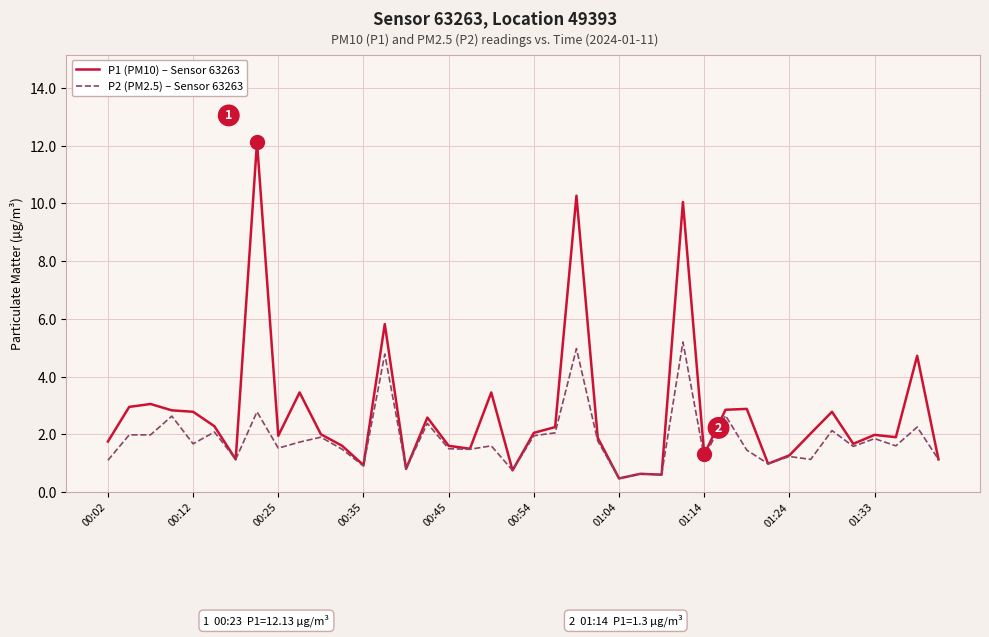

What is the minimum value shown in the chart?

0.5